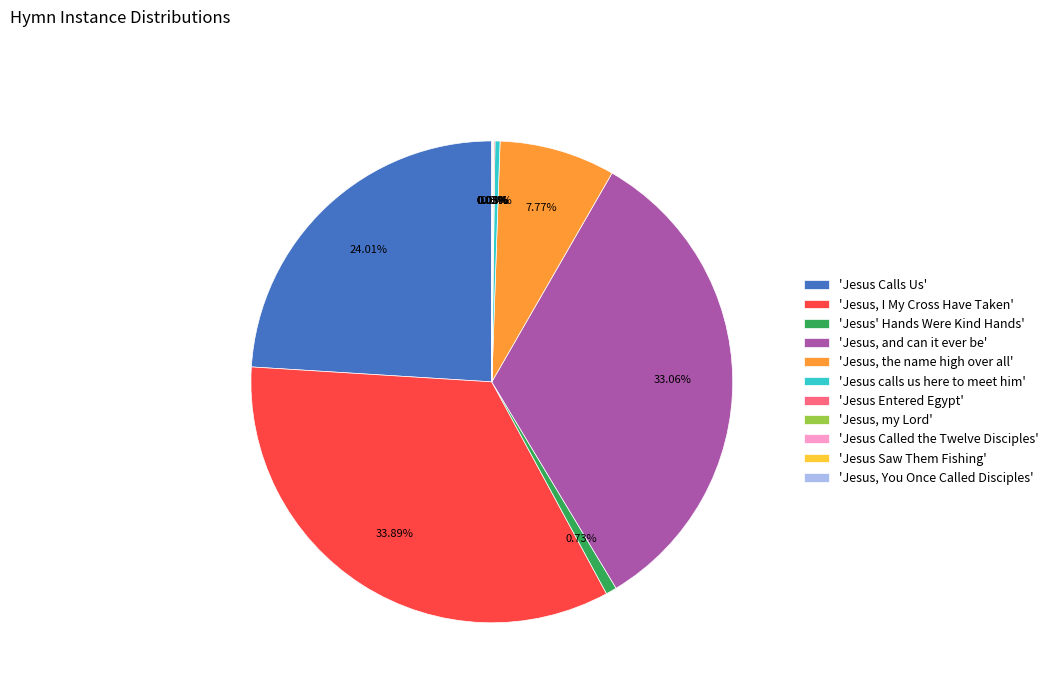

Which category has the biggest portion of the pie?

'Jesus, I My Cross Have Taken'